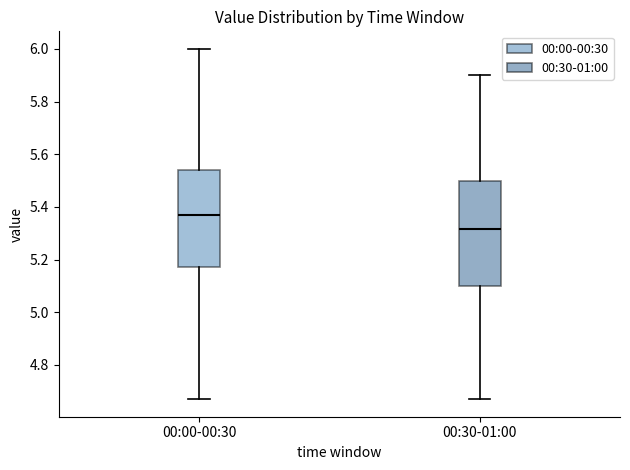

Reading left to right, transcribe this box plot: for each box, give where its median line is, the range the box spans, and where its two whiskers end, as read against the y-axis. The values are not printed on the chart, so give them approximately, as read against the axis.

00:00-00:30: median 5.38, box 5.18 to 5.54, whiskers 4.68 to 6.00
00:30-01:00: median 5.32, box 5.10 to 5.50, whiskers 4.68 to 5.90